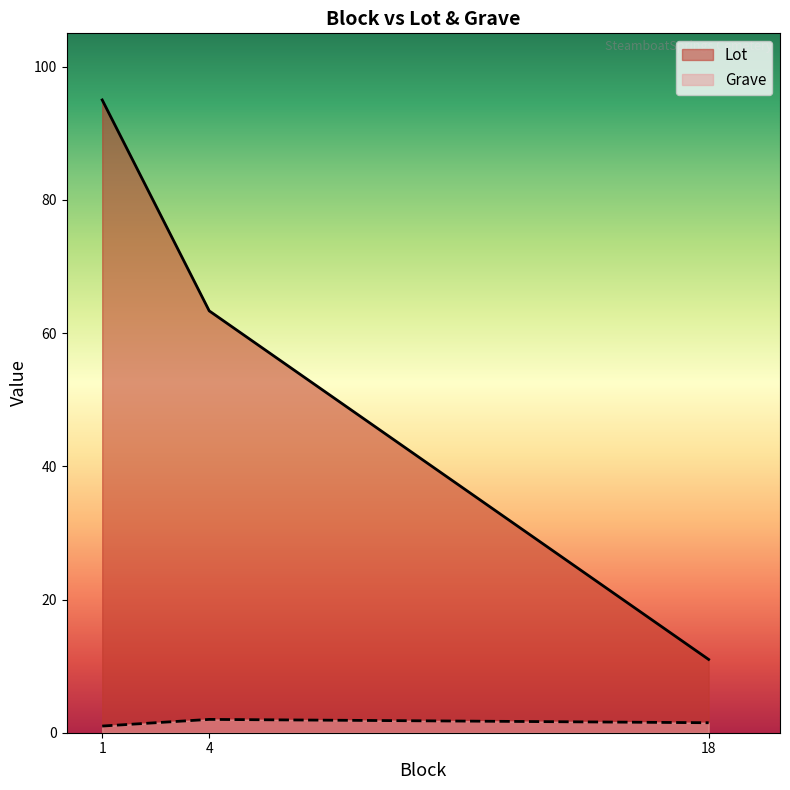

What is the spread (max minus min) of values at 1?

94.0